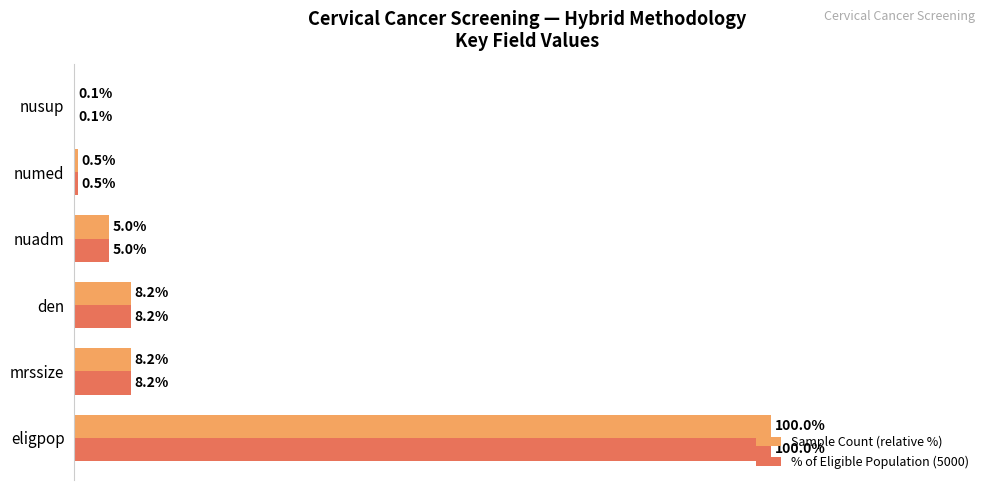

At which category is the sum across all series the highest?

eligpop